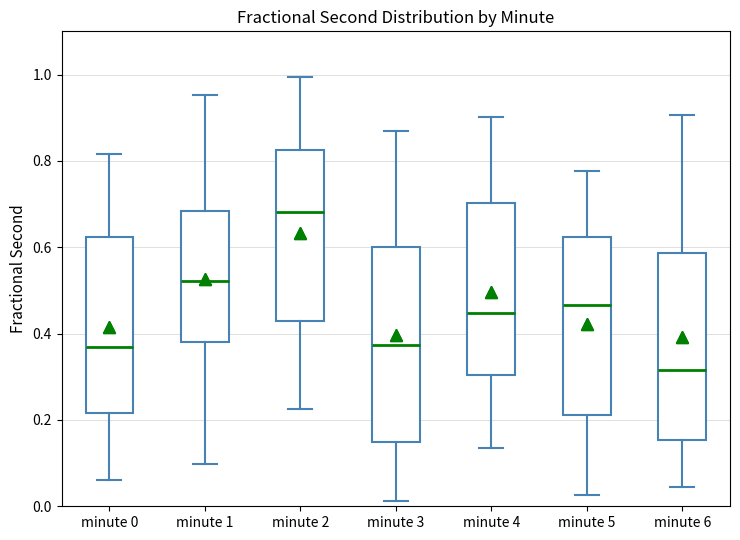

Where does the median line of the box for minute 6 sit on the y-axis? The values are not printed on the chart, so give them approximately, as read against the axis.

0.32